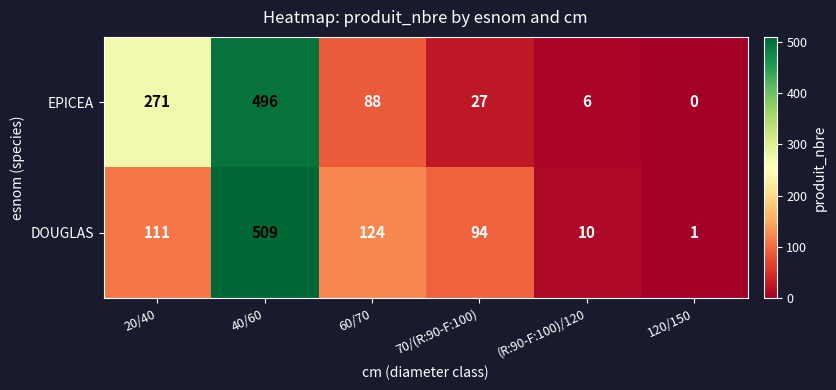

Is it true that DOUGLAS equals 213 at 60/70?

False